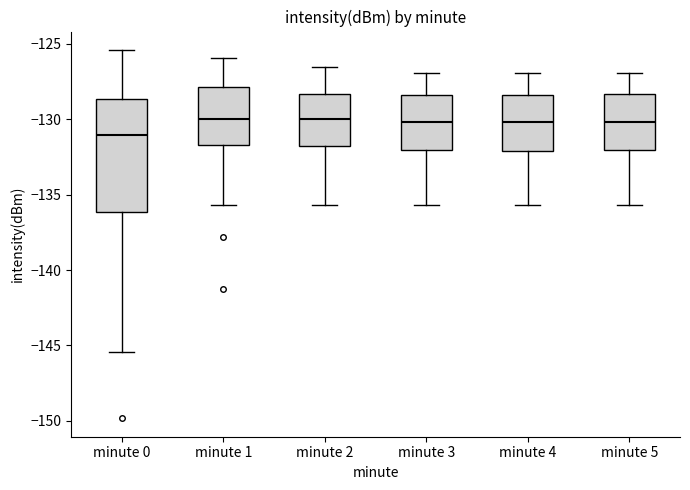

Which box's median line is the lowest?

minute 0